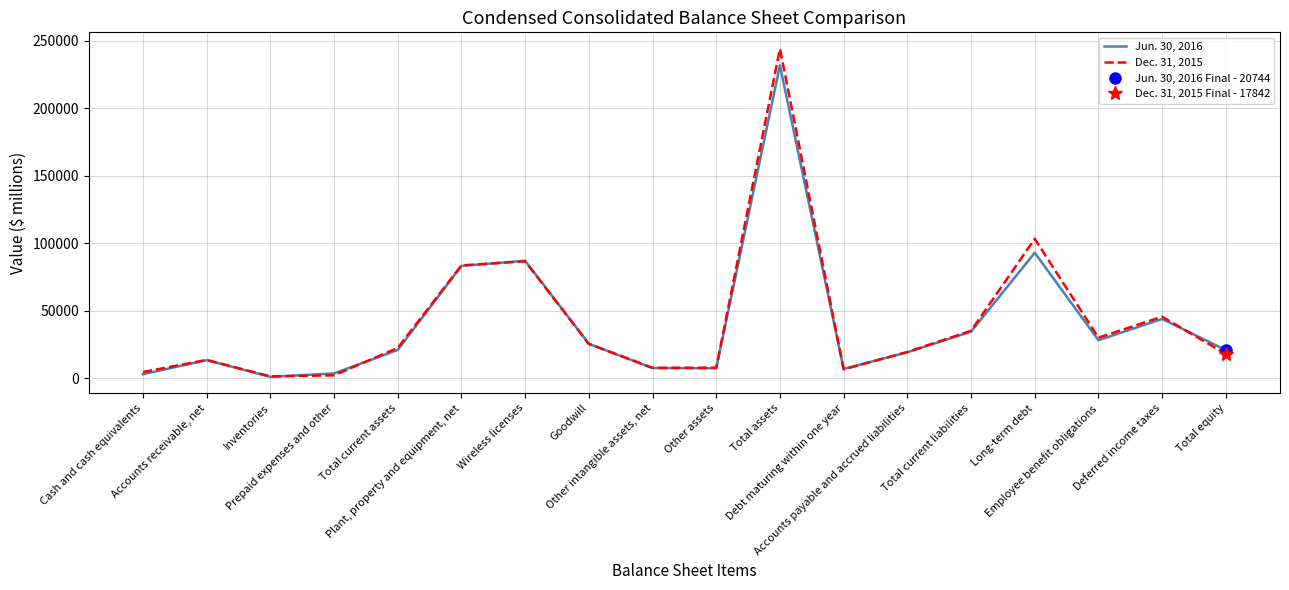

True or false: Dec. 31, 2015 has a value of 103240 at Long-term debt.

True